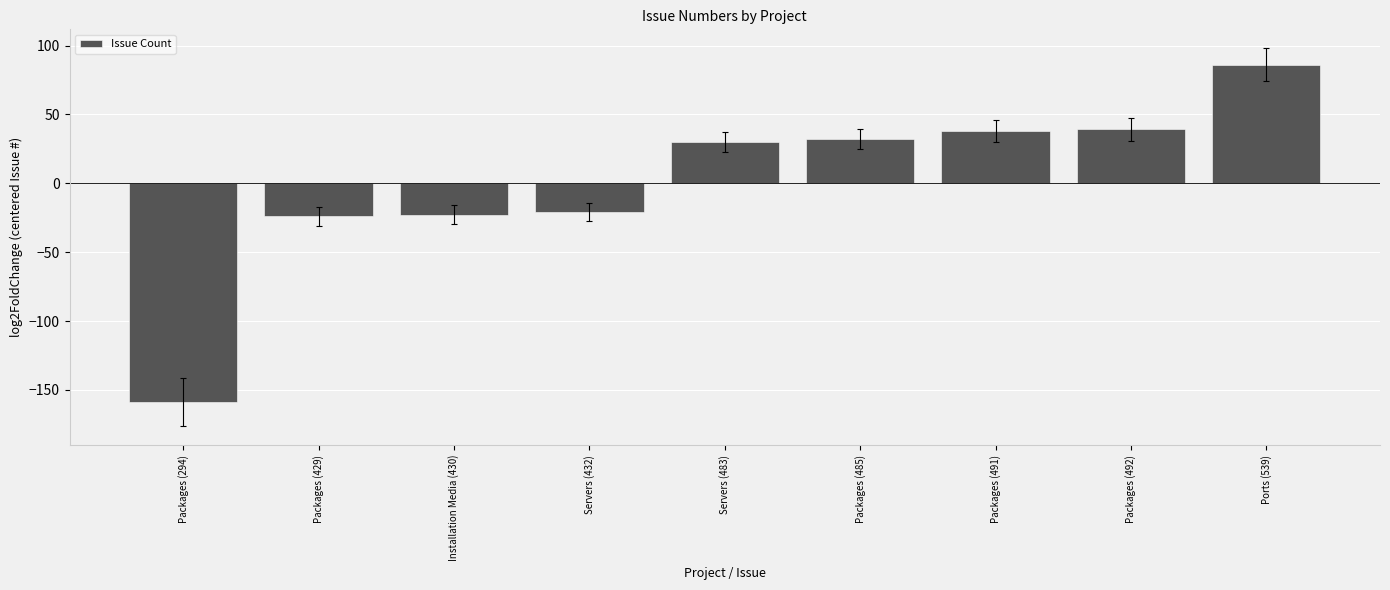

What is the label of the 8th bar from the left?

Packages (492)